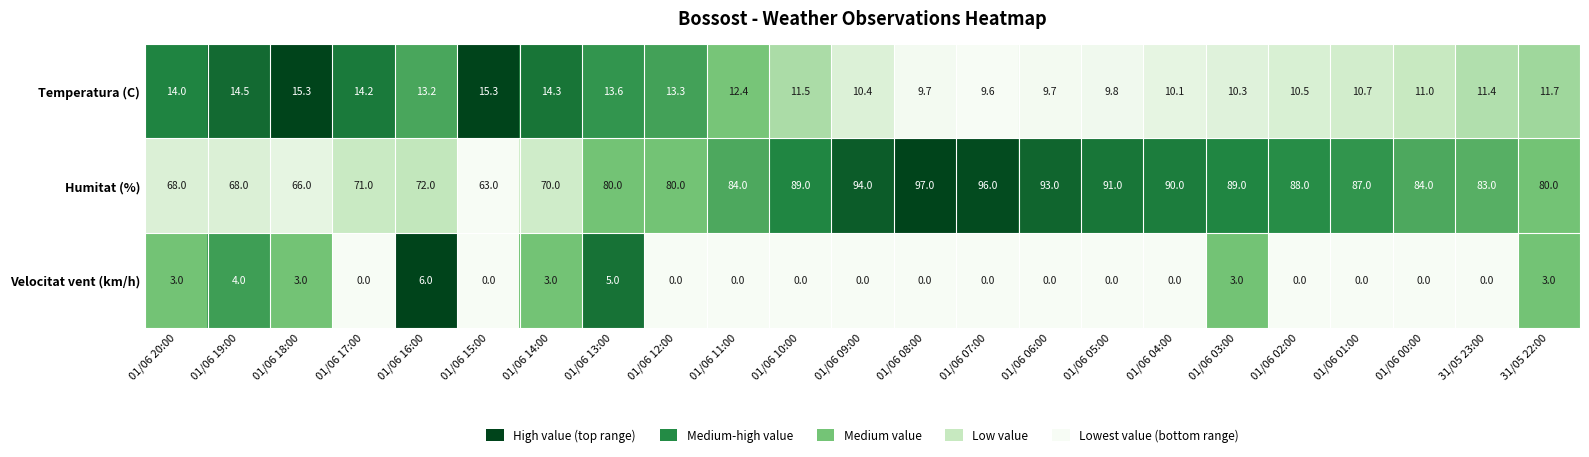

What is the maximum value shown in the chart?

97.0